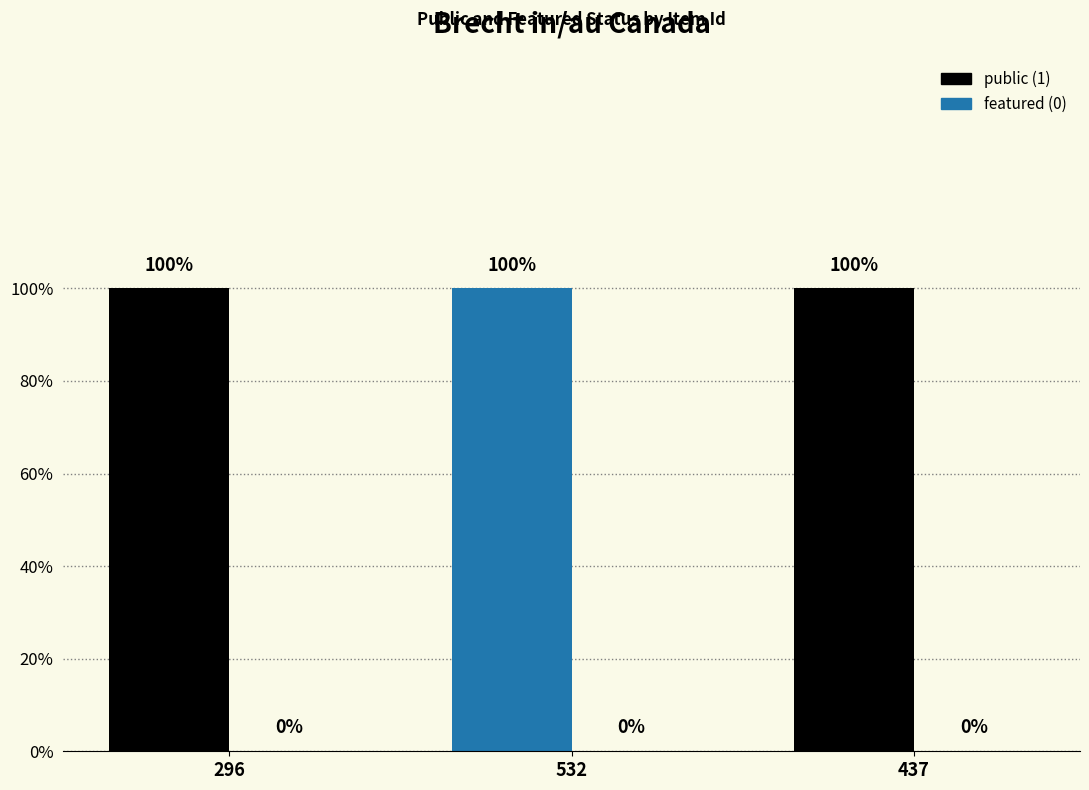

What is the spread (max minus min) of values at 296?

1